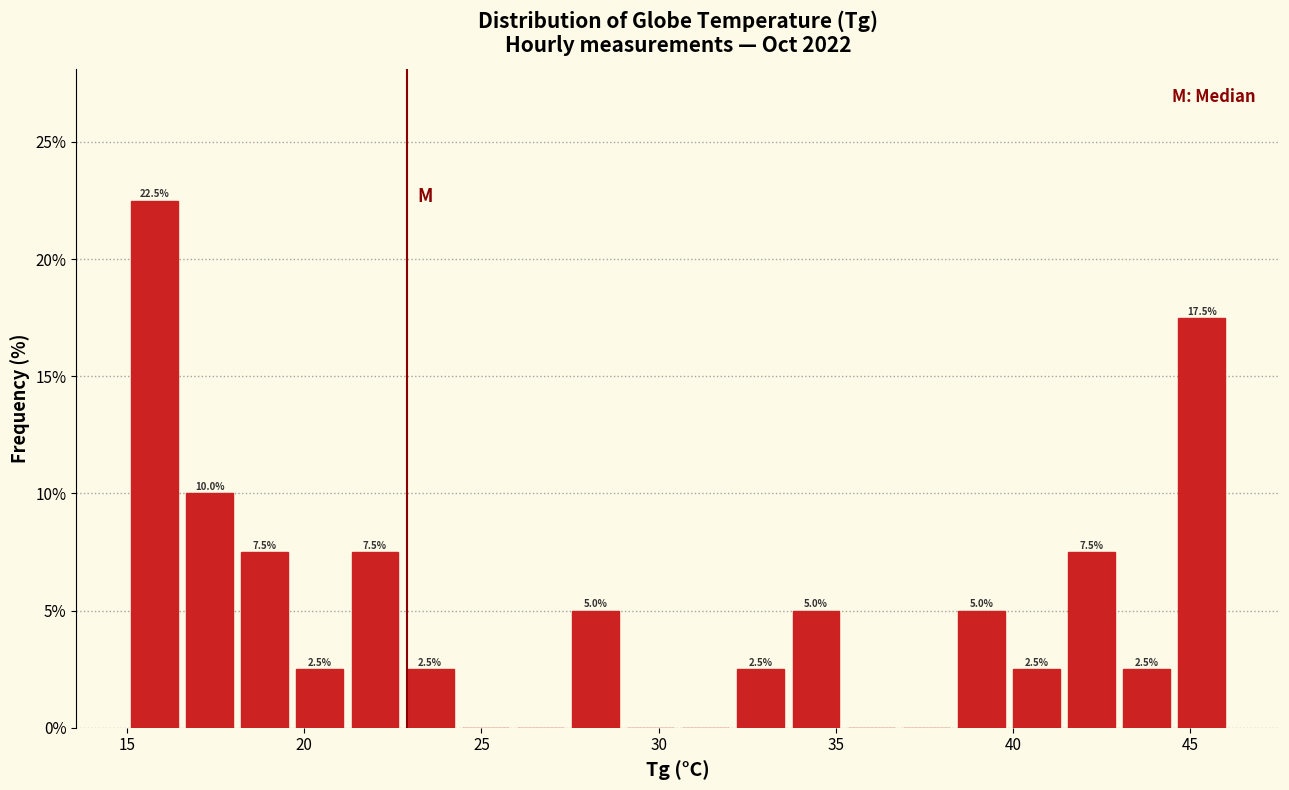

Read against the x-axis, roughly where is the centre of the tallest bar?

16.0